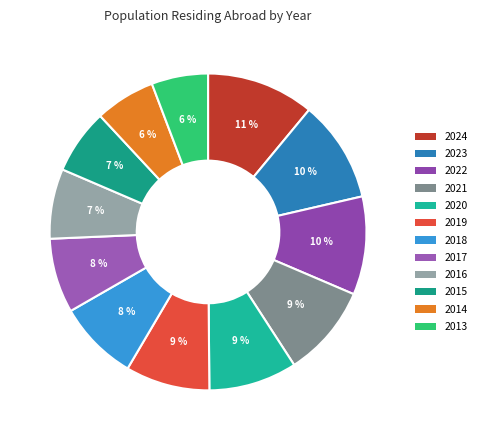

What is the change in value from 2016 to 2015?

-298